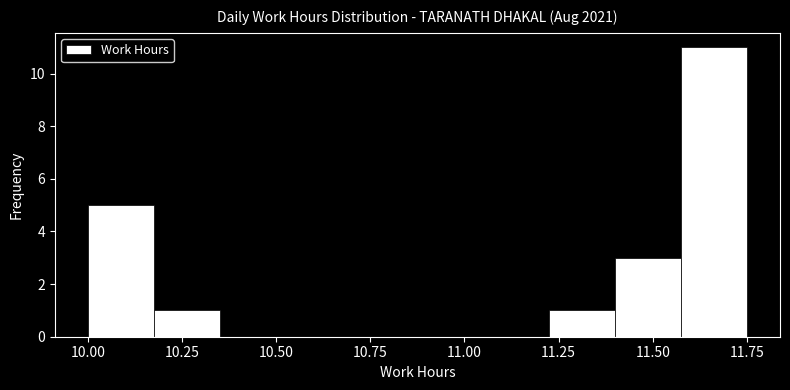

Read against the x-axis, roughly where is the centre of the tallest bar?

11.65